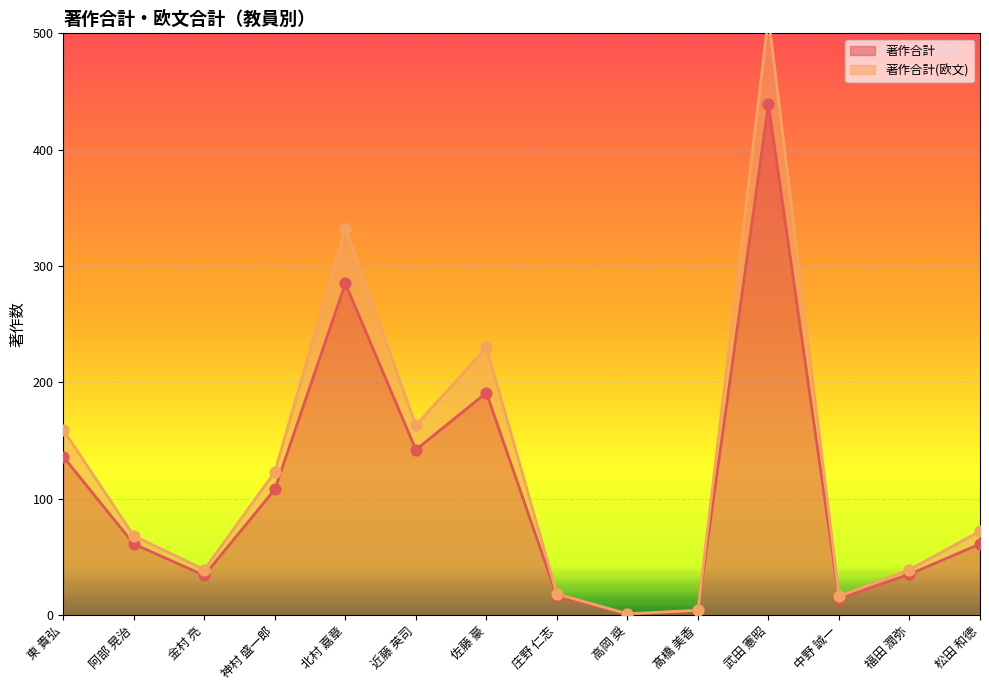

Which series reaches the maximum Y coordinate?

著作合計(欧文)